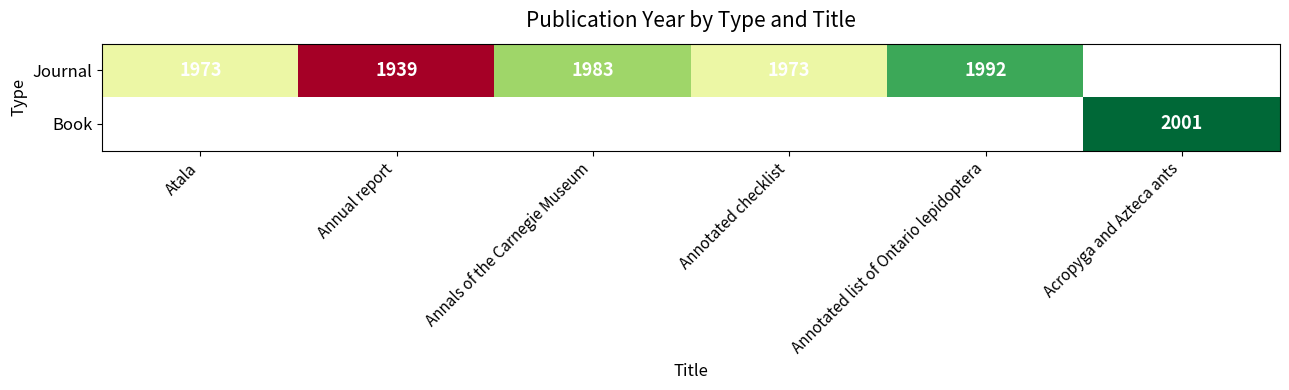

What is the difference between the Journal values at Annotated checklist and Annual report?

34